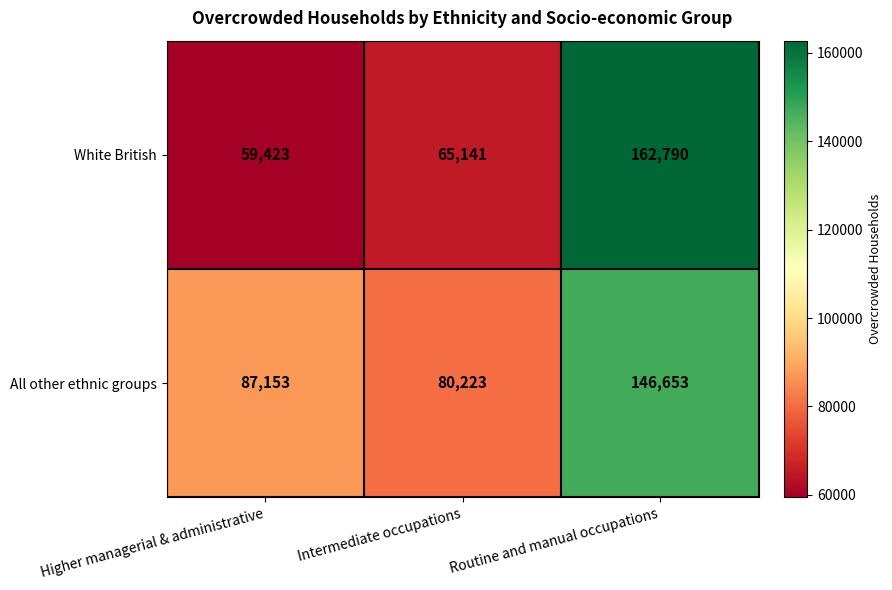

How many distinct data groups are displayed?

2